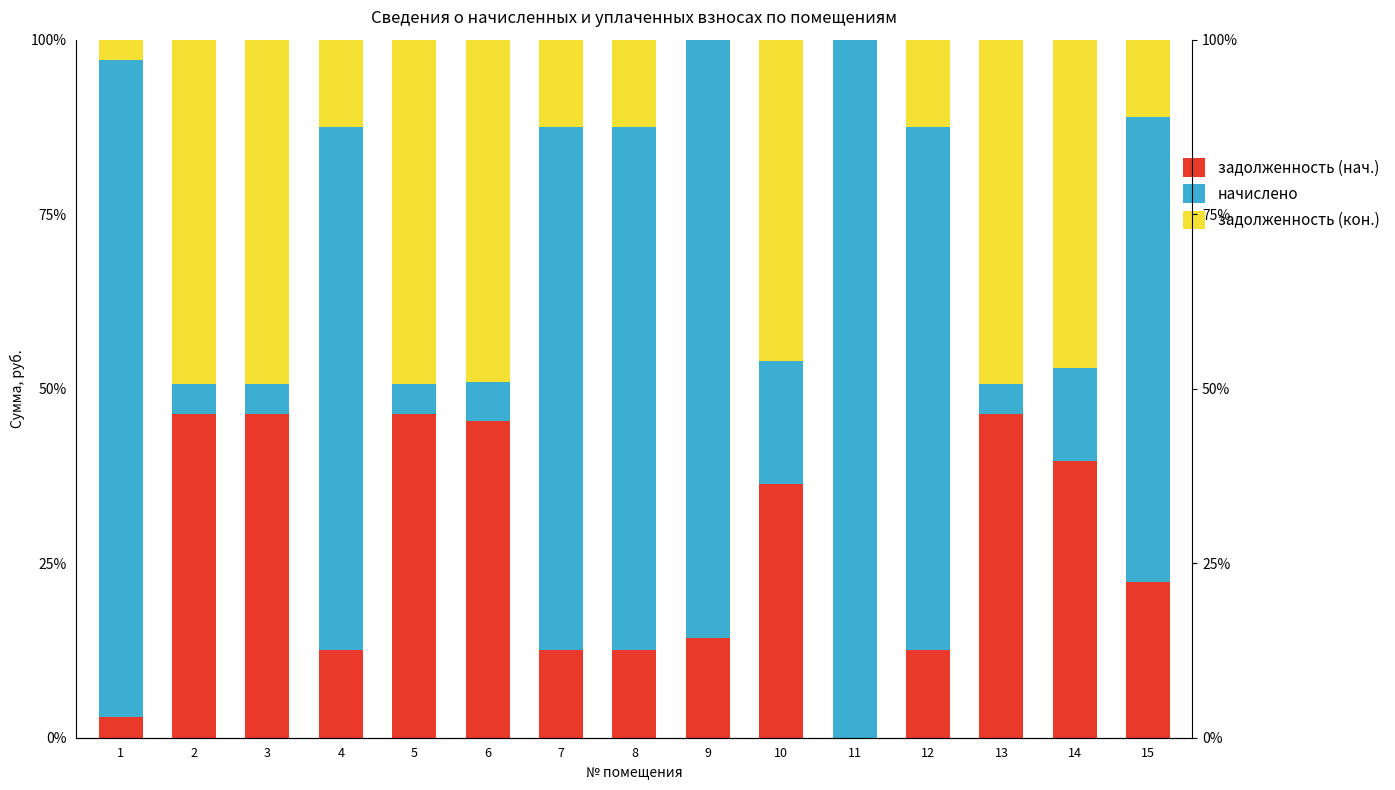

True or false: начислено has a value of 0.9 at 3.

False